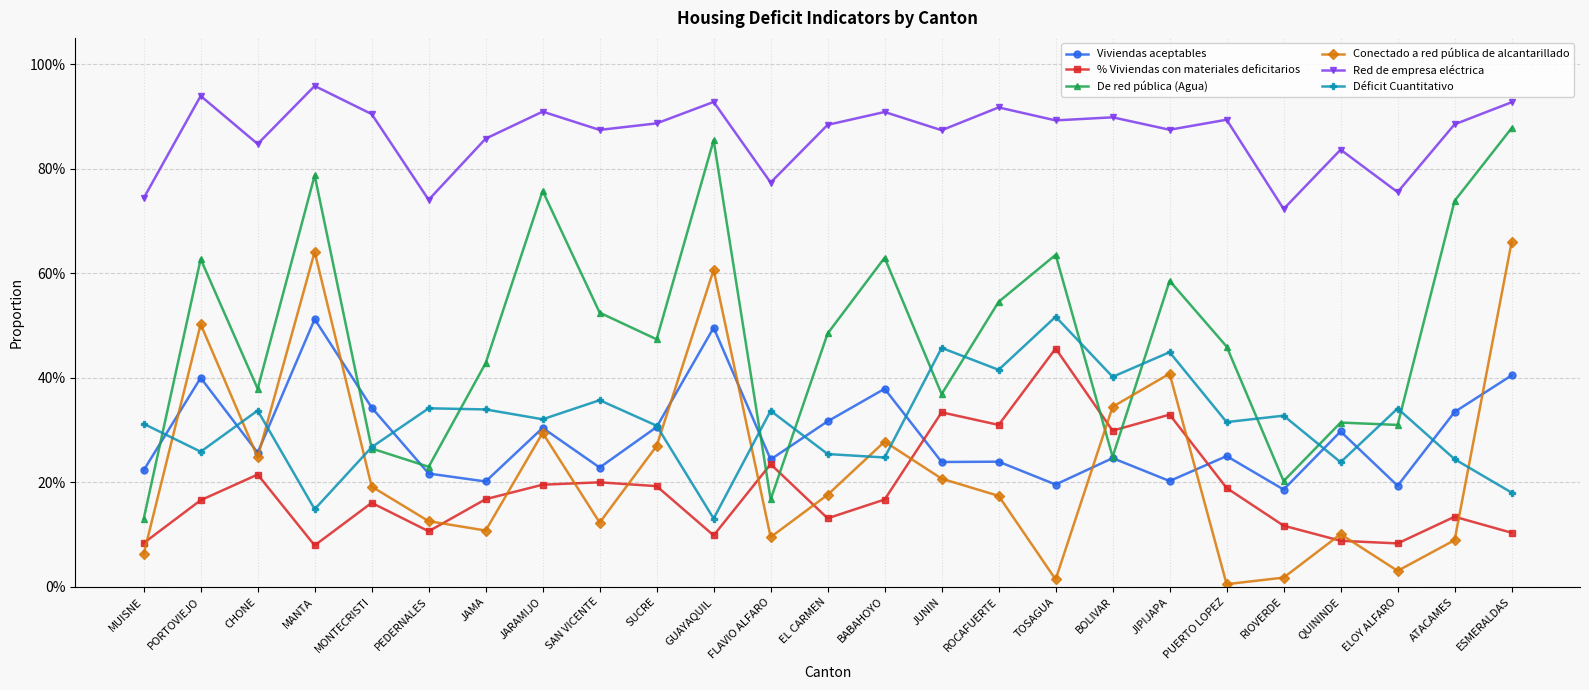

What are all the series names shown in the legend?

Viviendas aceptables, % Viviendas con materiales deficitarios, De red pública (Agua), Conectado a red pública de alcantarillado, Red de empresa eléctrica, Déficit Cuantitativo